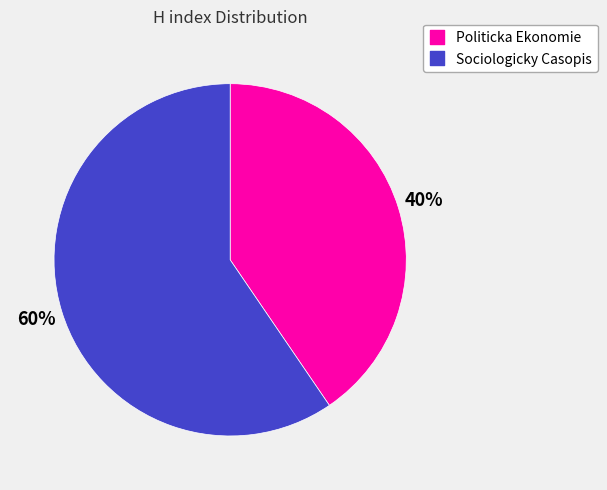

To the nearest percent, what percentage of the pie is Sociologicky Casopis?

60%